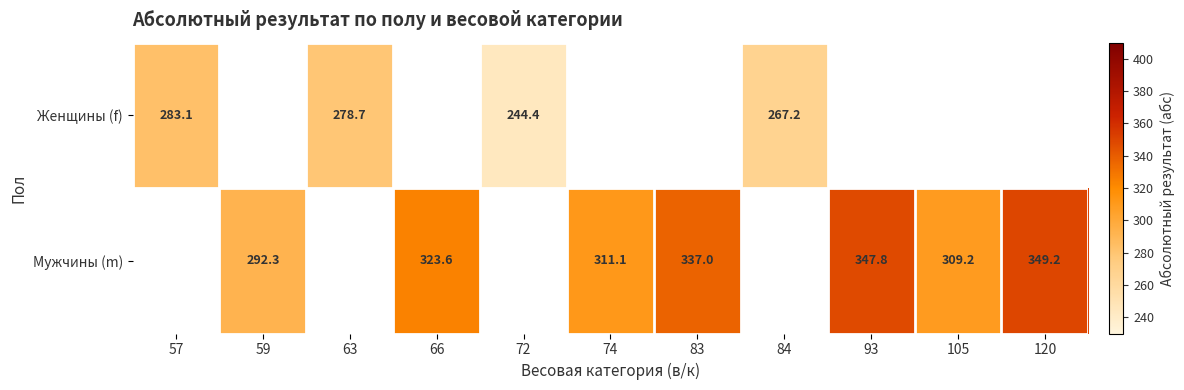

The value of Мужчины (m) at 105 is 309.2. True or false?

True